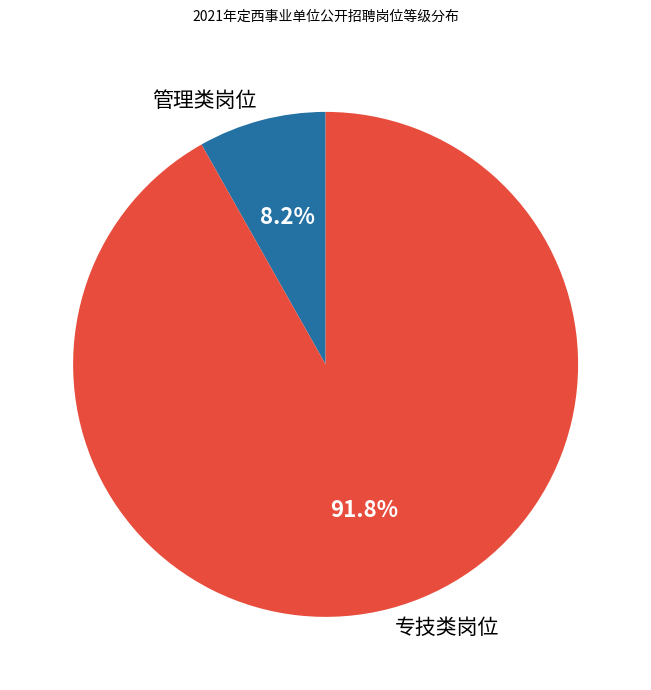

Which has a higher value, 专技类岗位 or 管理类岗位?

专技类岗位